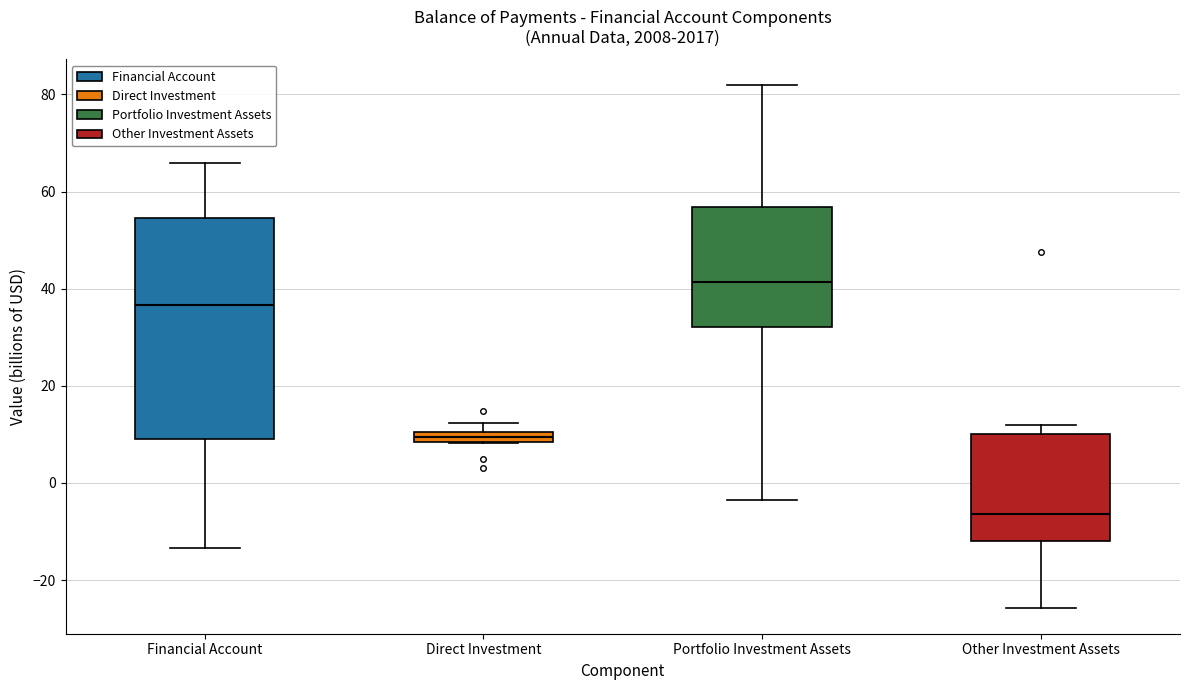

Where does the lower whisker of the box for Portfolio Investment Assets end on the y-axis? The values are not printed on the chart, so give them approximately, as read against the axis.

-4